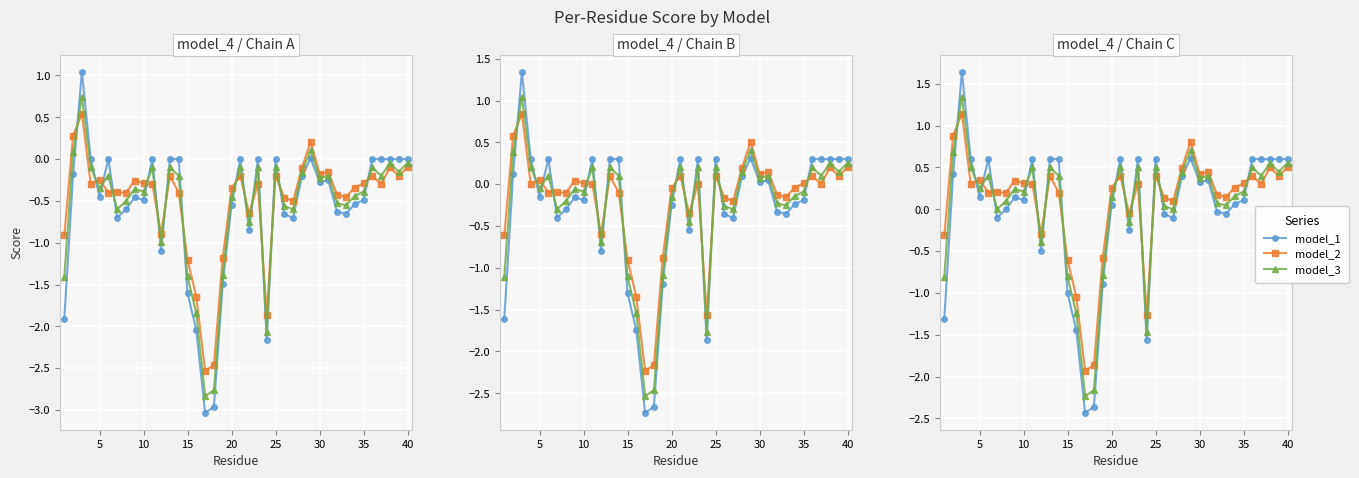

At which category does model_1 reach its first local valley?

20